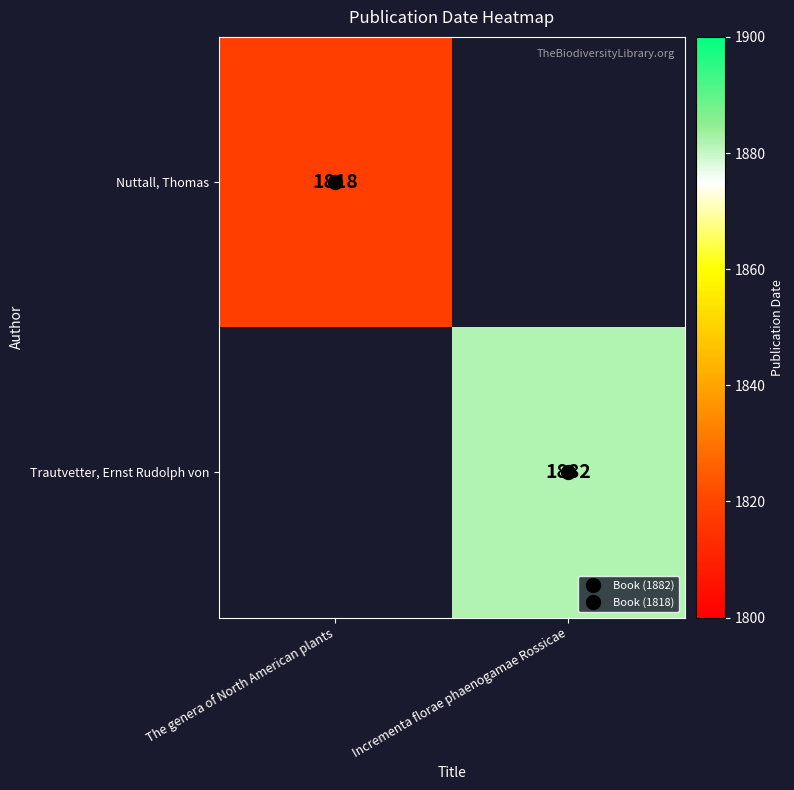

The Trautvetter, Ernst Rudolph von series shows 0 at The genera of North American plants. True or false?

True